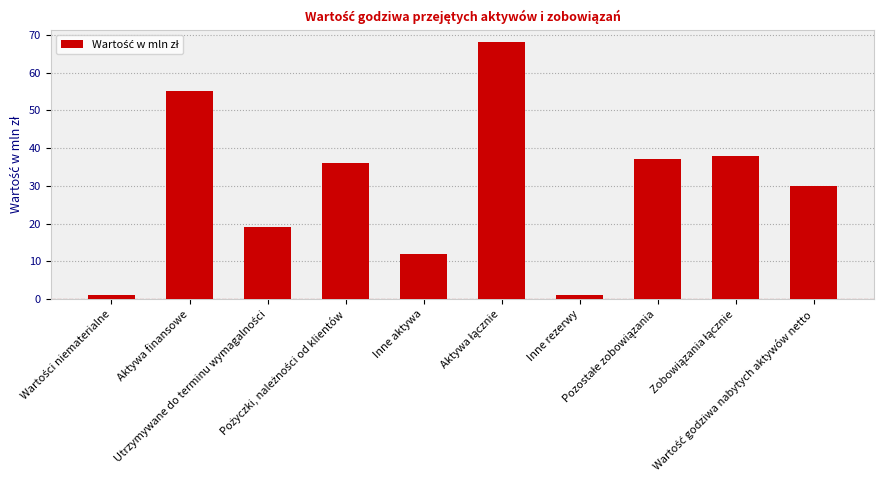

What is the maximum value shown in the chart?

68